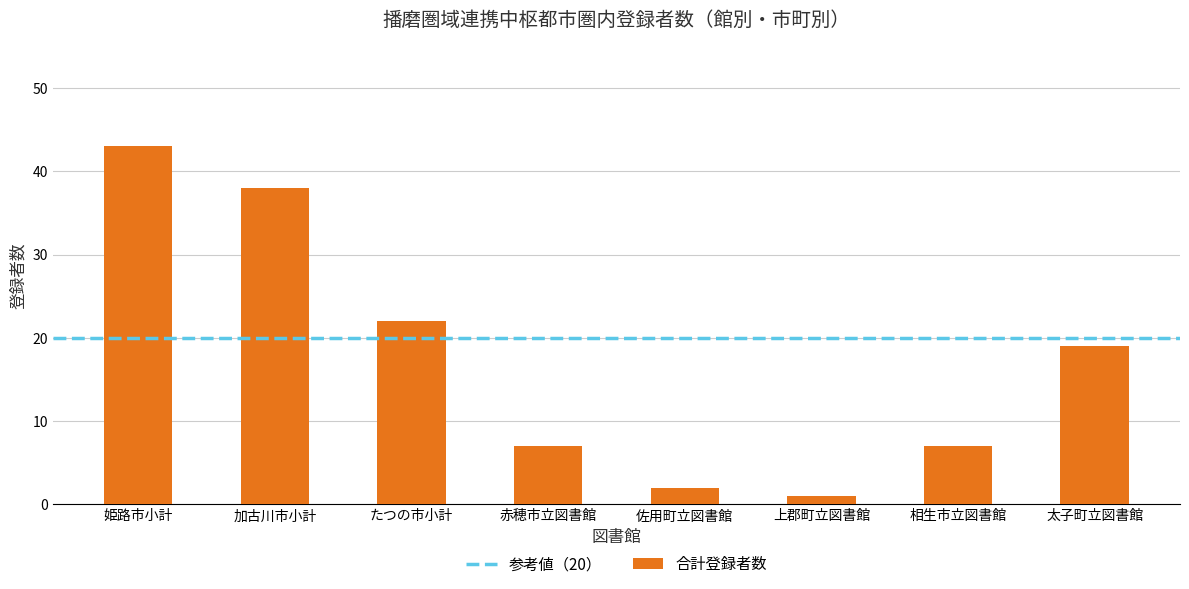

What is the difference between the second highest and second lowest values?

36